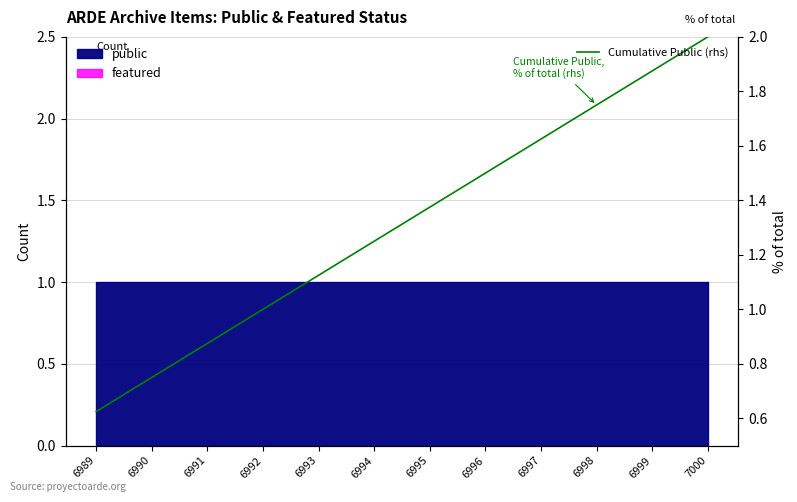

True or false: the data has more than 0 interior local peaks.

False